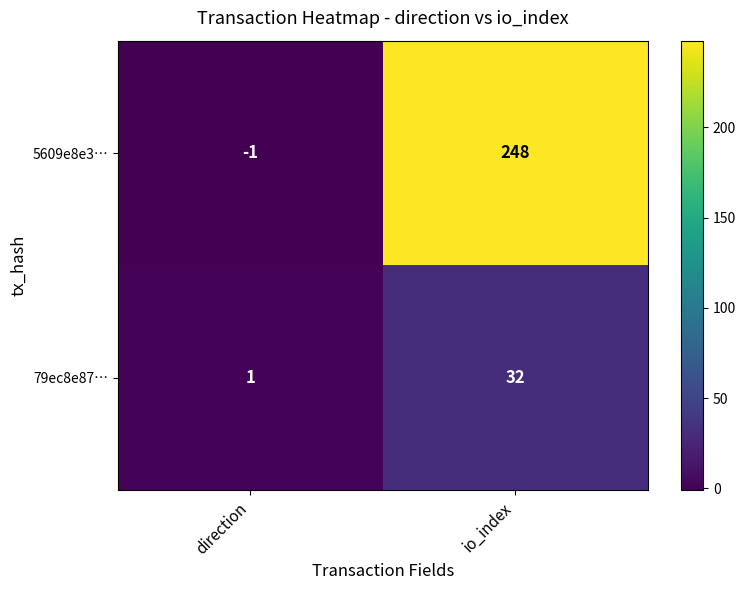

Reading left to right, what are all the values shown in this chart?

5609e8e3…: direction=-1	io_index=248
79ec8e87…: direction=1	io_index=32